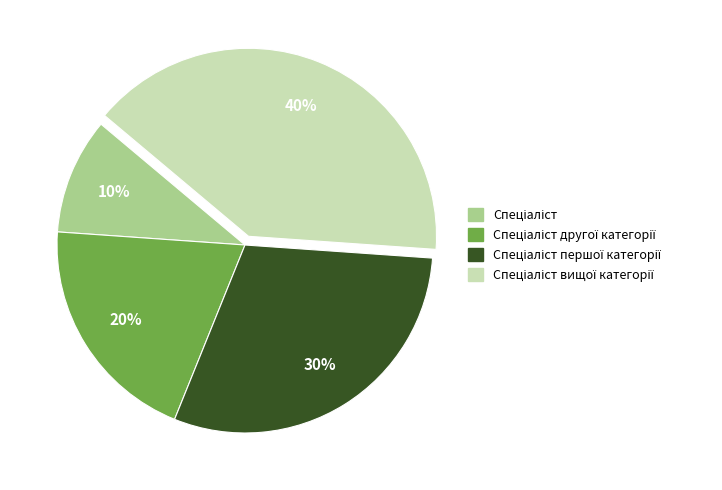

Is there any slice that represents more than half of the pie?

No